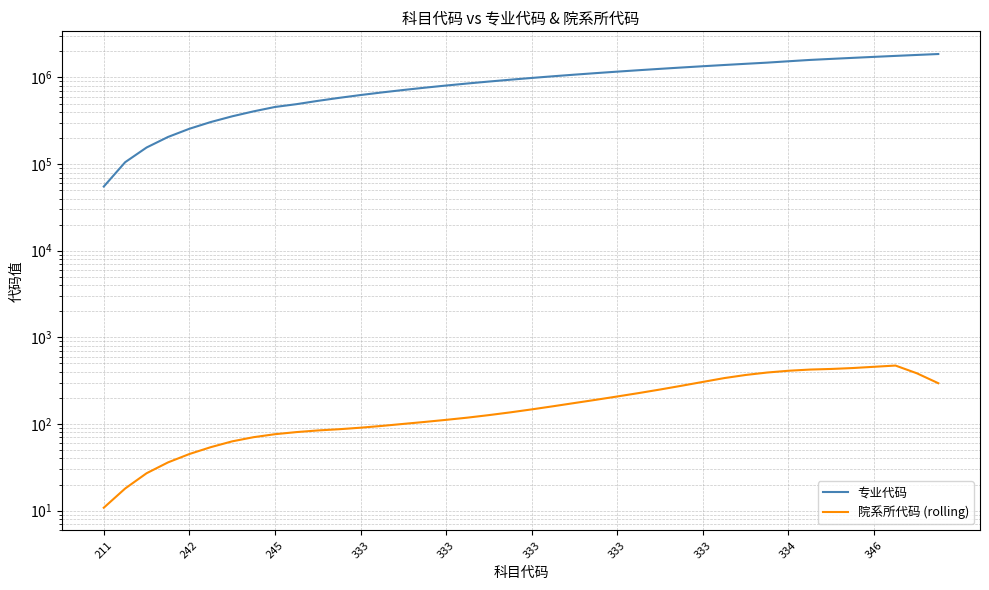

True or false: 院系所代码 (rolling) has a value of 411.6 at 334.

True